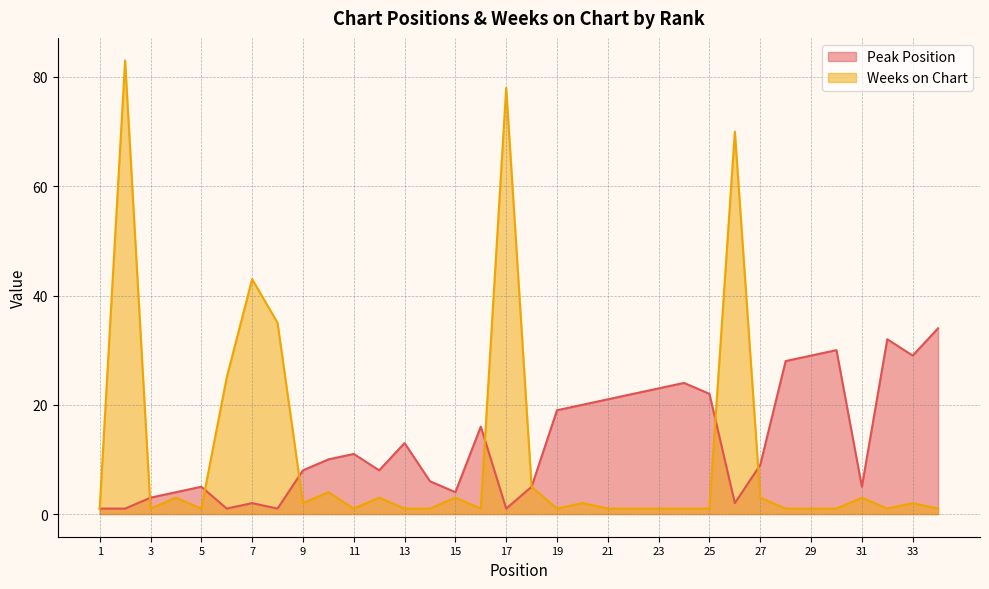

What is the sum of the Peak Position values at 3 and 16?

19